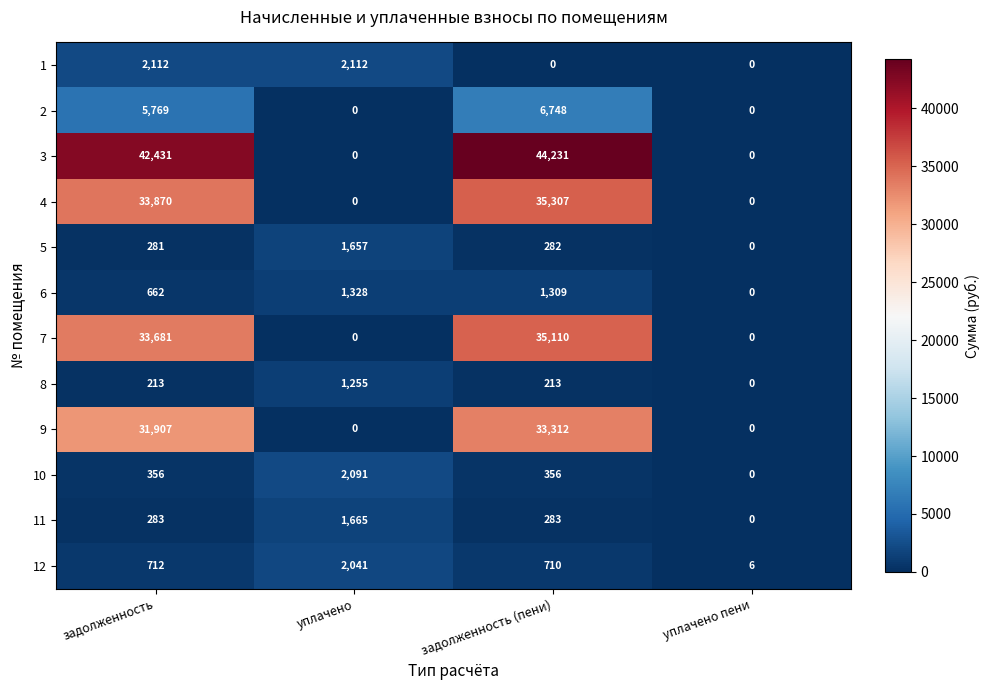

At which label is 9 closest to 16656?

задолженность